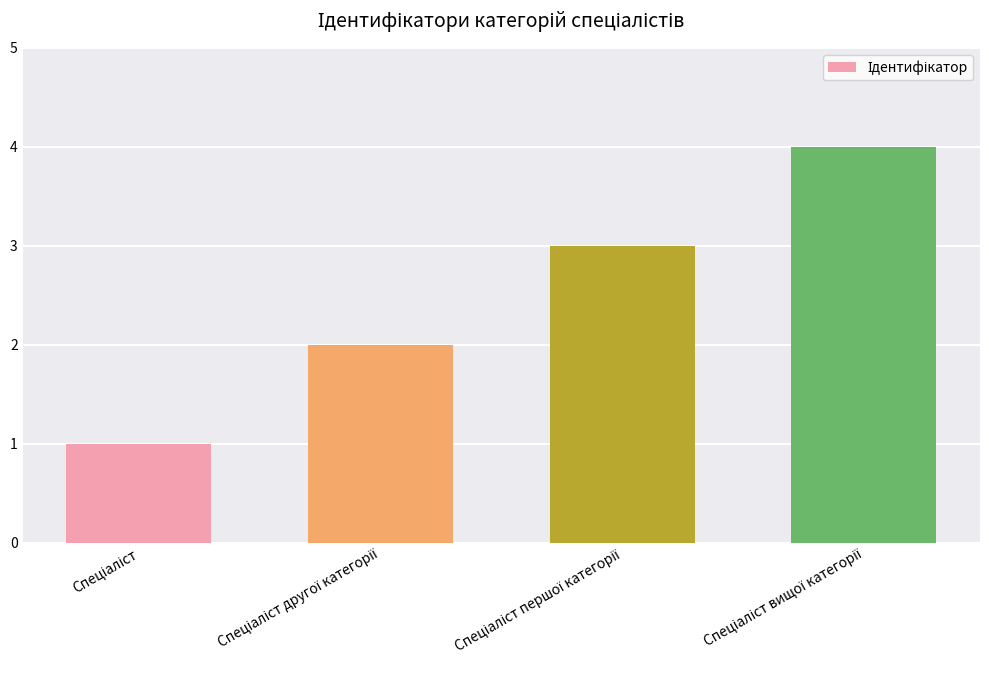

Count the values in the range 2 to 4.

3